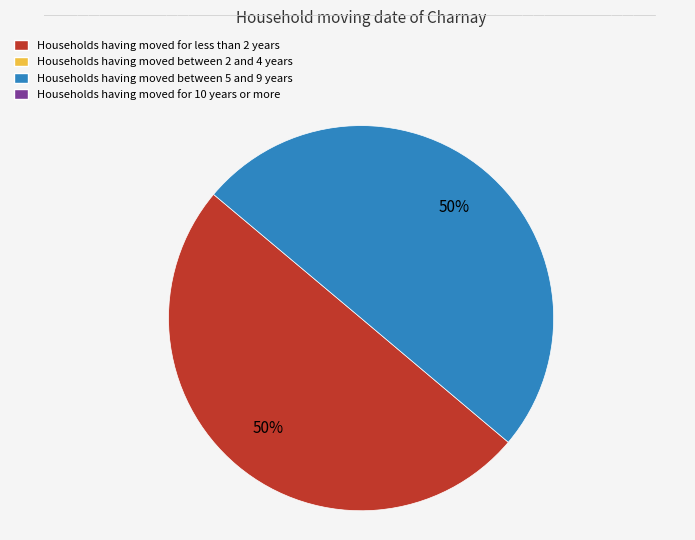

To the nearest percent, what is the average slice percentage?

50%